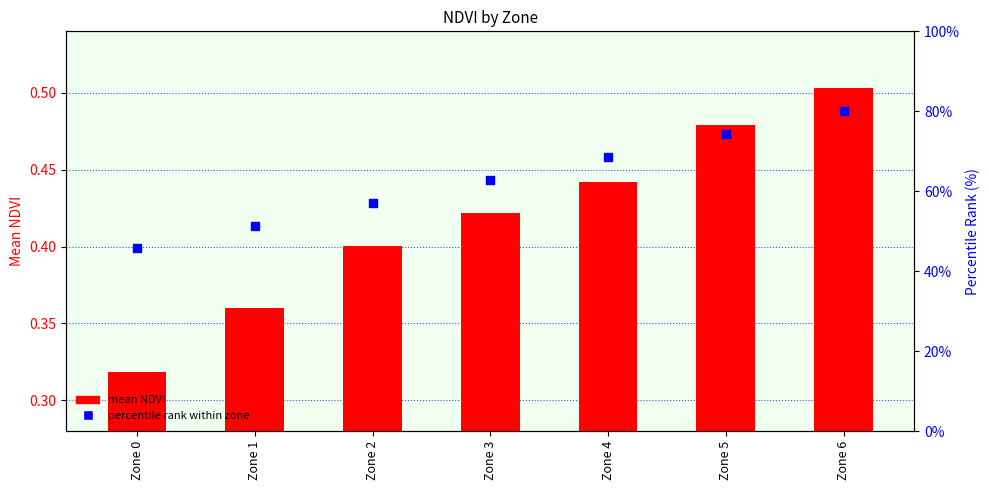

What are all the series names shown in the legend?

mean NDVI, percentile rank within zone